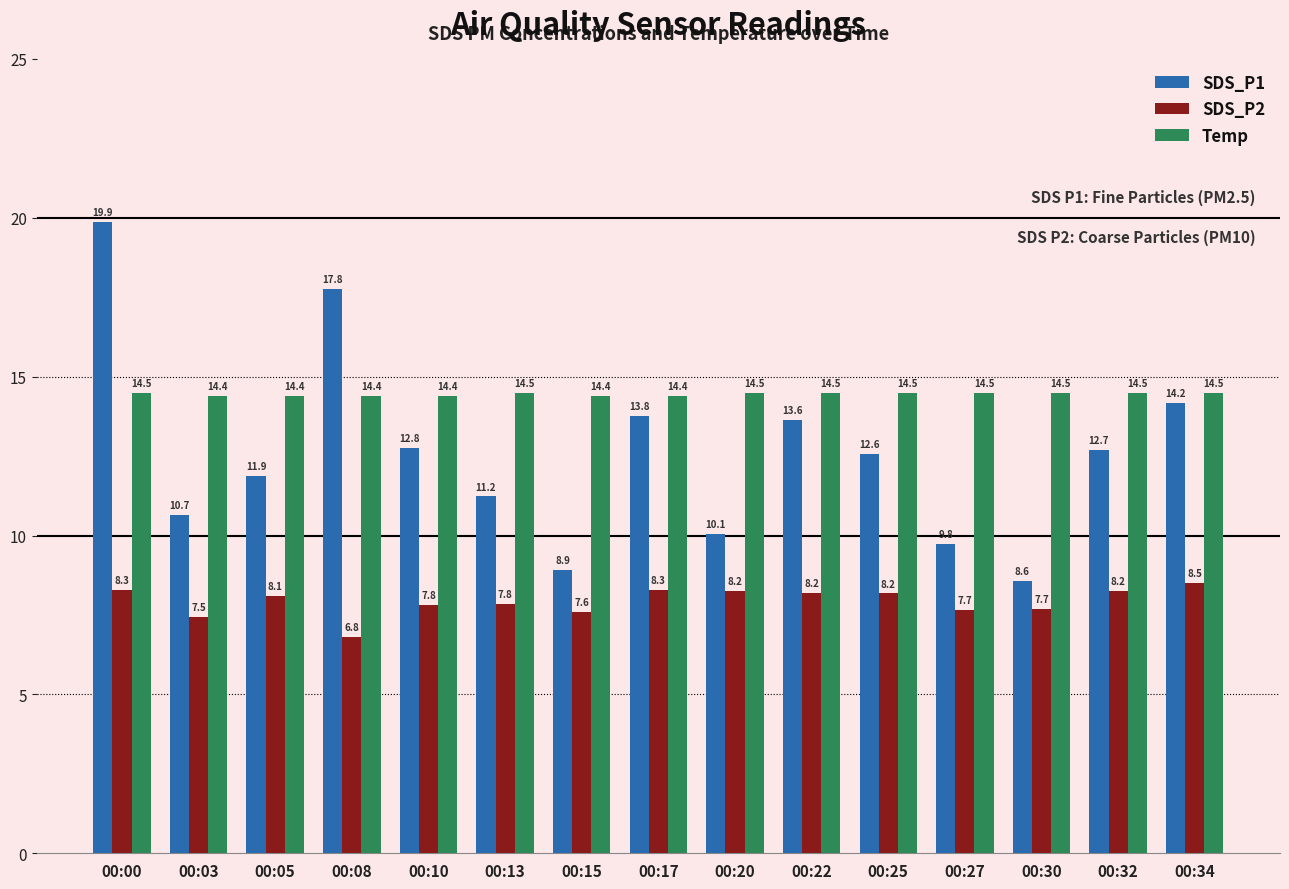

Which series changed the most between 00:05 and 00:30?

SDS_P1